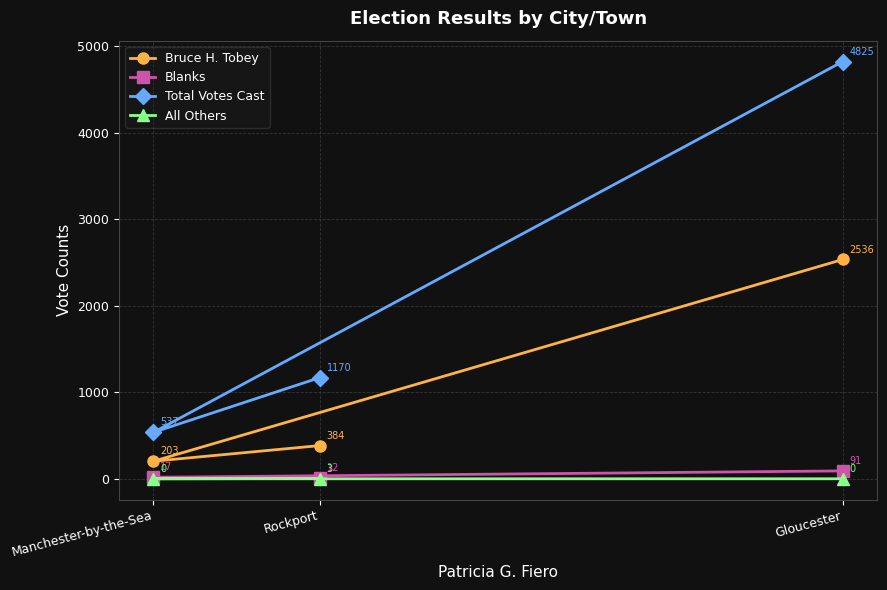

At which label does All Others reach its minimum?

Gloucester